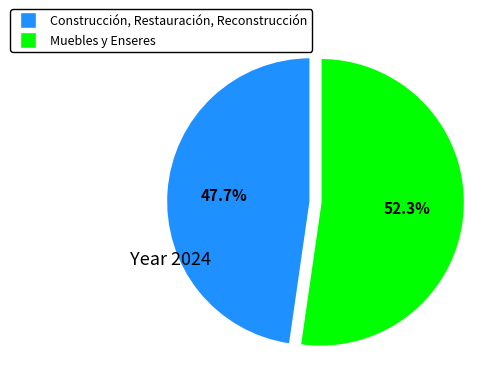

Which has a higher value, Muebles y Enseres or Construcción, Restauración, Reconstrucción?

Muebles y Enseres